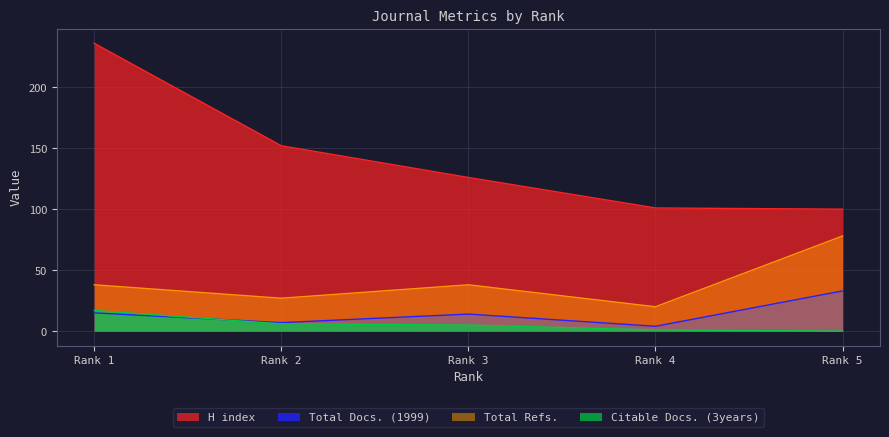

True or false: Total Refs. and Total Docs. (1999) cross at least once.

False